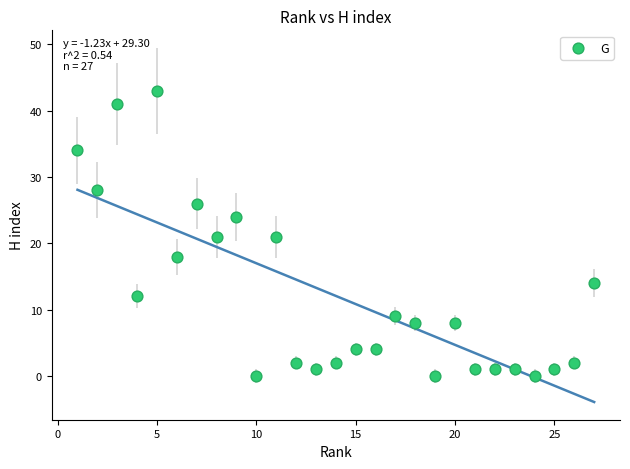

What is the range of Y values (max minus min)?

43